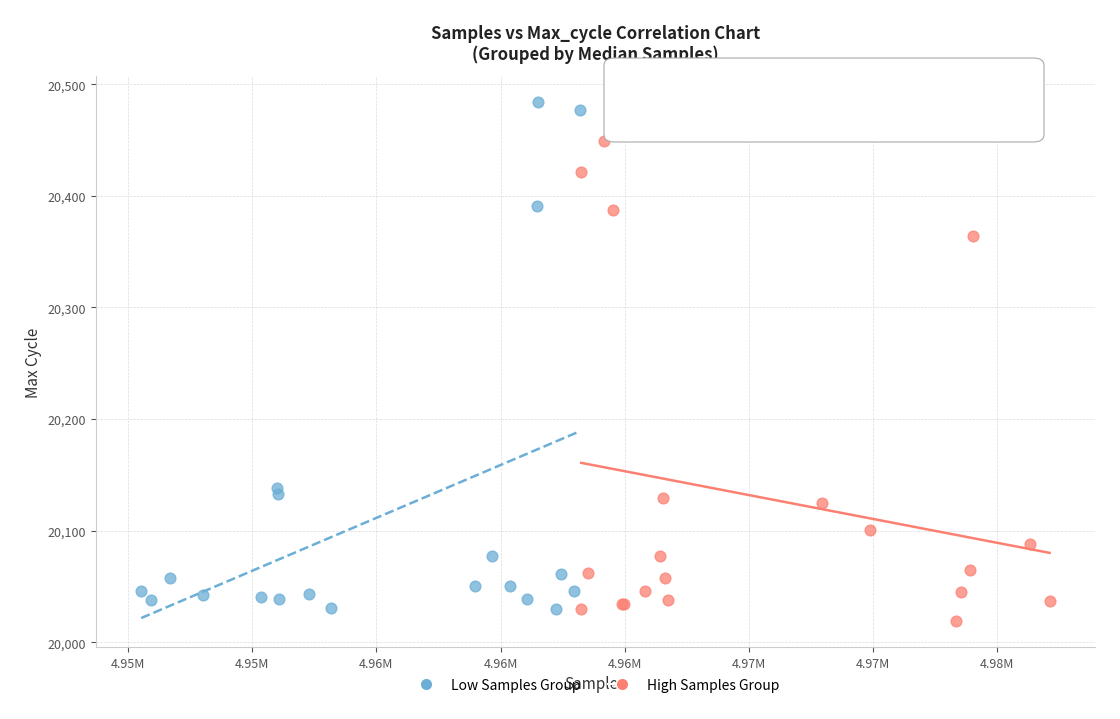

Which series contains the highest Y value?

Low Samples Group